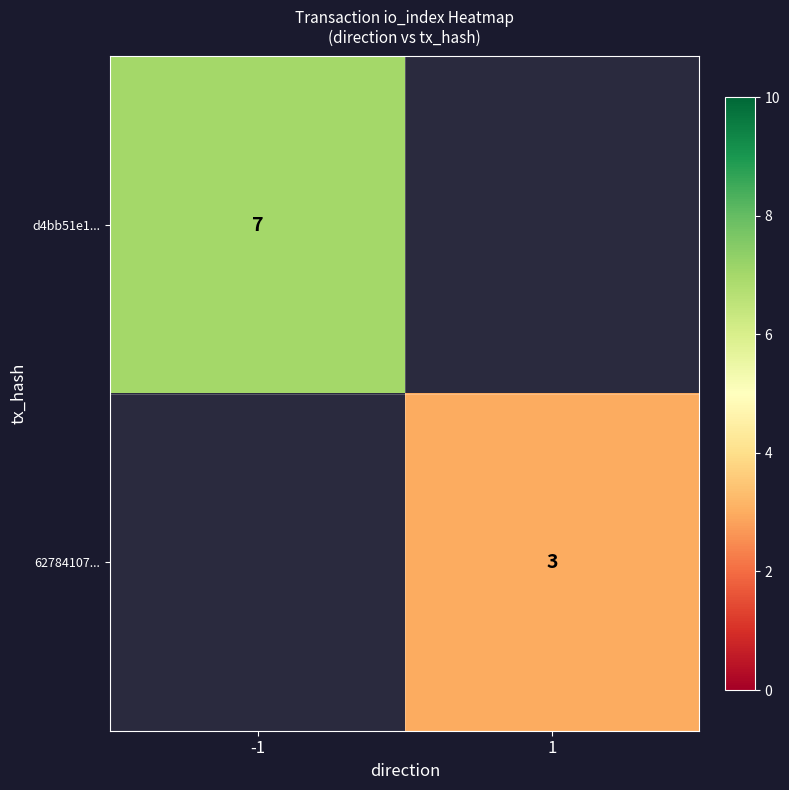

How many series are shown in this chart?

2